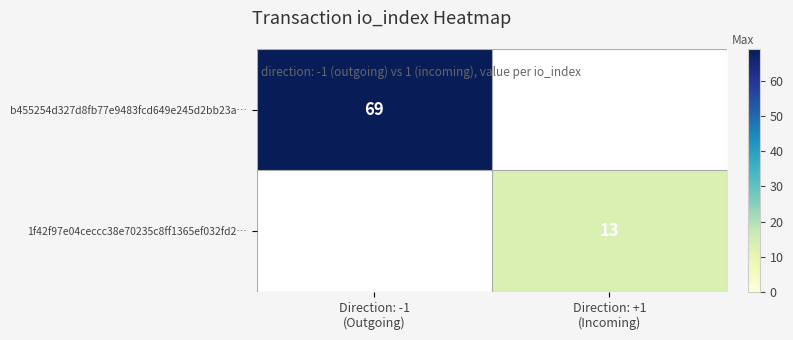

Which category has the lowest value in the 1f42f97e04ceccc38e70235c8ff1365ef032fd2… series?

Direction: -1 (Outgoing)